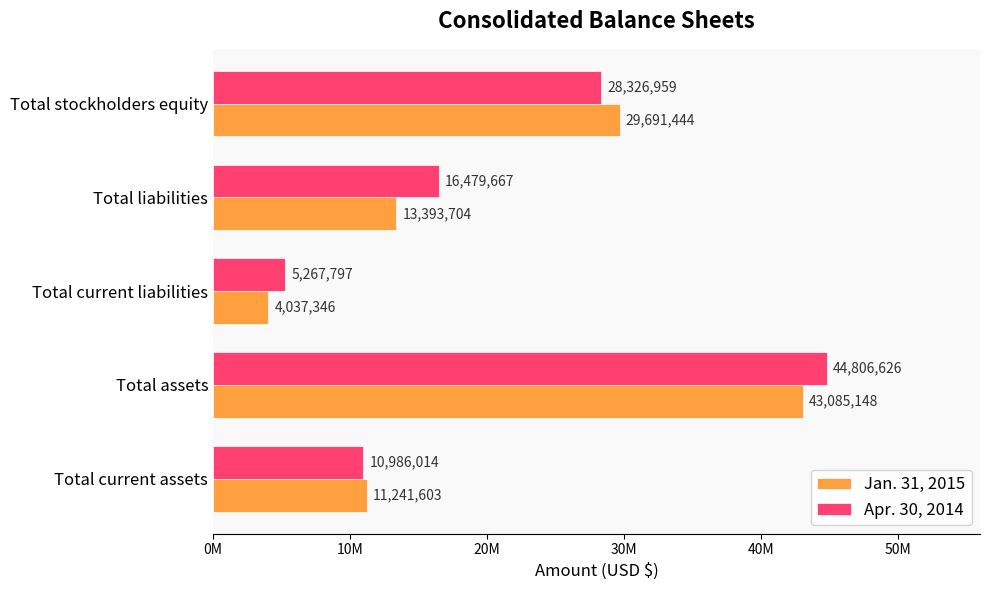

What are all the series names shown in the legend?

Jan. 31, 2015, Apr. 30, 2014